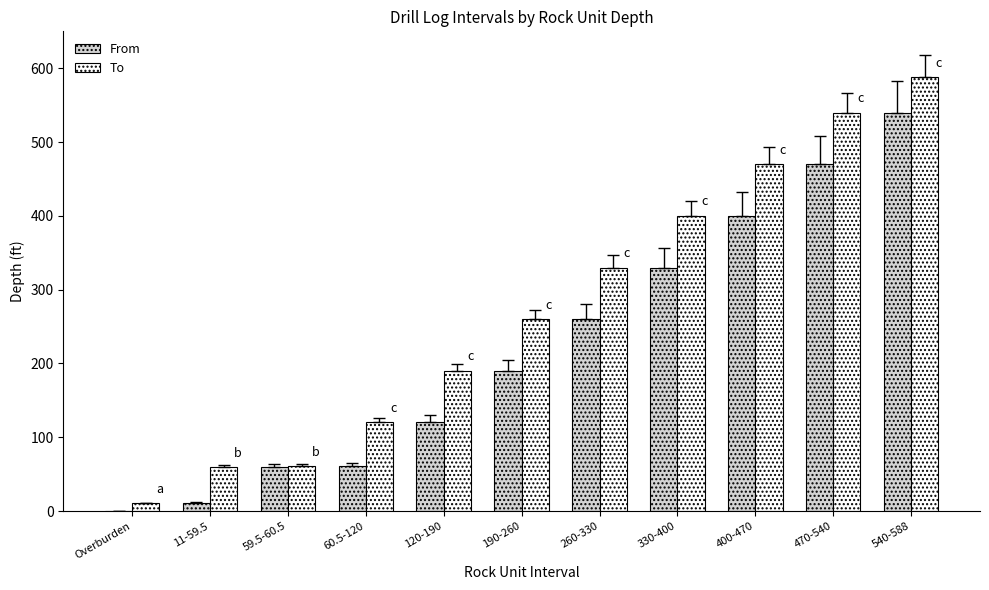

Between Overburden and 59.5-60.5, which series saw the biggest shift?

From